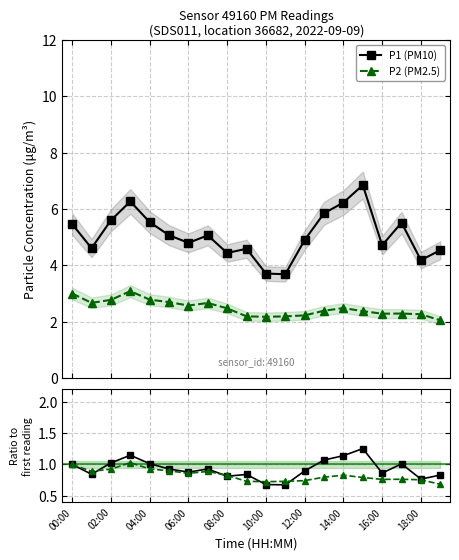

Does the chart display data point markers on the line(s)?

Yes